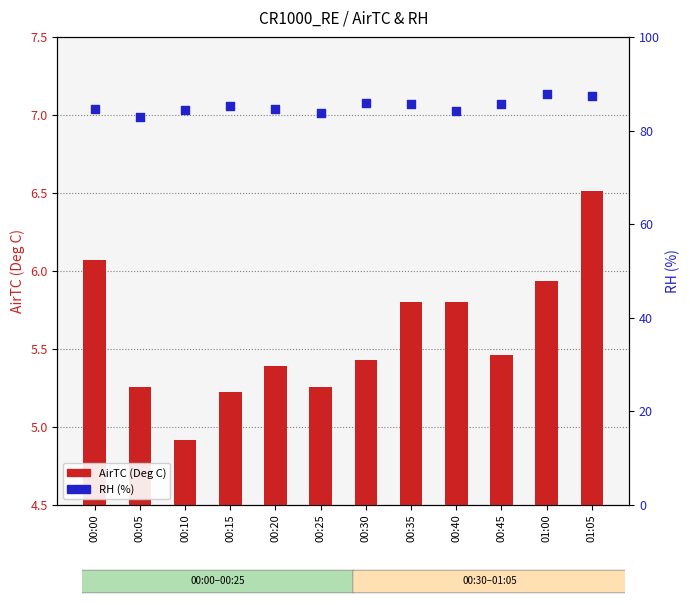

Which series has the largest total across all categories?

RH (%)